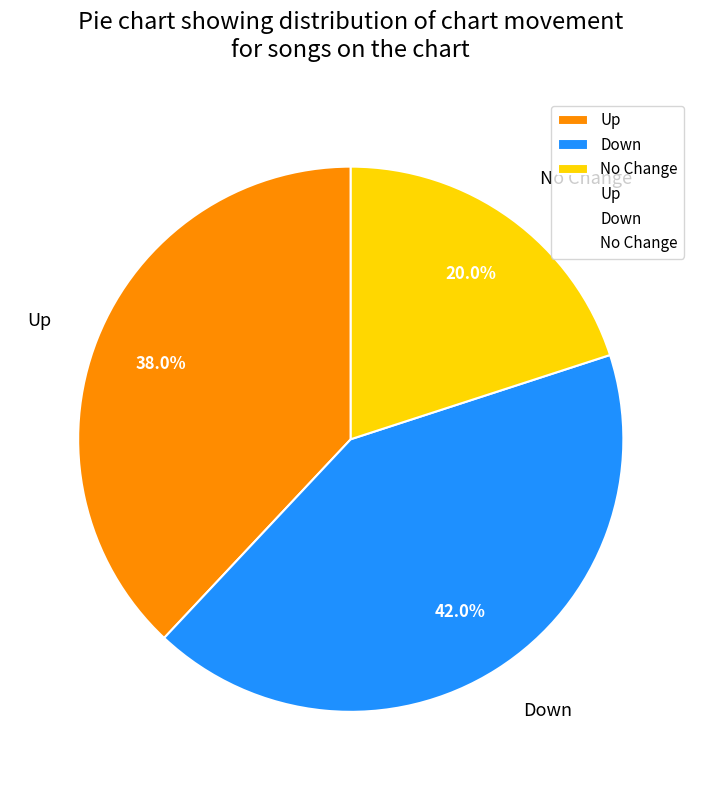

Between Down and No Change, which is larger?

Down